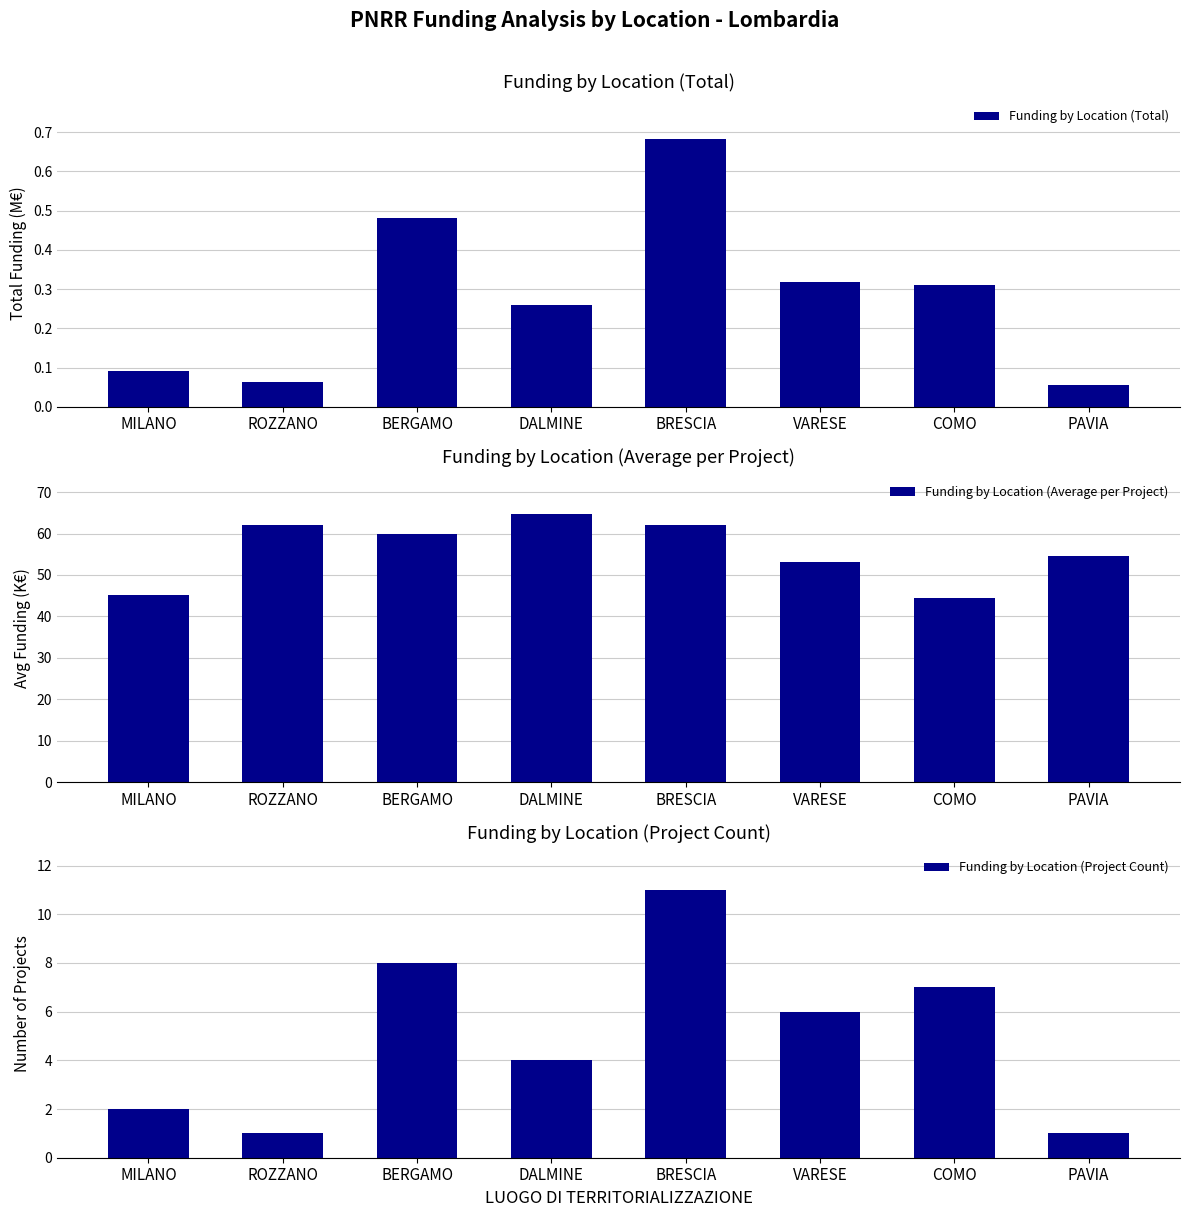

Which has a higher value, MILANO or ROZZANO?

MILANO